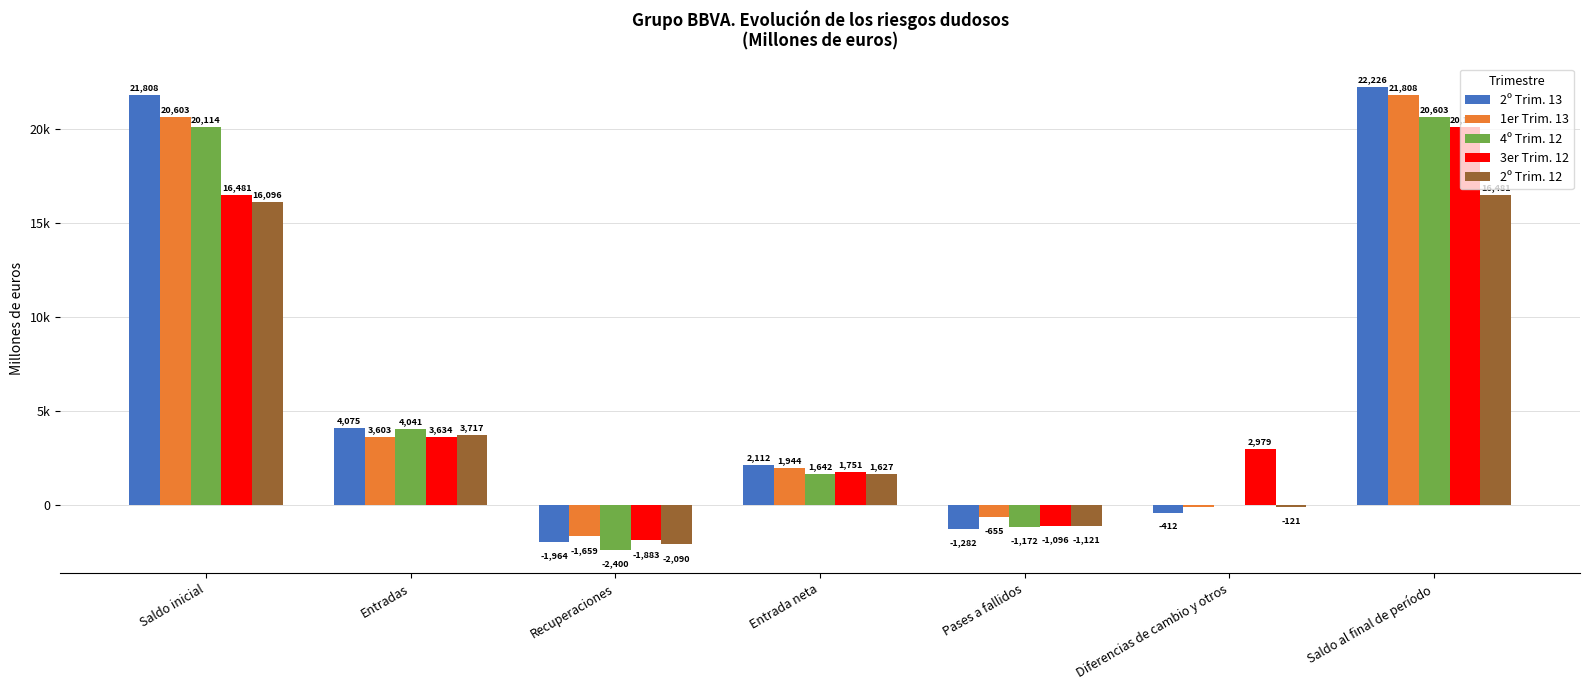

Reading left to right, what are all the values shown in this chart?

2º Trim. 13: Saldo inicial=21808.4	Entradas=4075.4	Recuperaciones=-1963.7	Entrada neta=2111.6	Pases a fallidos=-1281.6	Diferencias de cambio y otros=-412.2	Saldo al final de período=22226.2
1er Trim. 13: Saldo inicial=20603.4	Entradas=3603.4	Recuperaciones=-1659.0	Entrada neta=1944.4	Pases a fallidos=-655.1	Diferencias de cambio y otros=-84.3	Saldo al final de período=21808.4
4º Trim. 12: Saldo inicial=20114.1	Entradas=4041.4	Recuperaciones=-2399.8	Entrada neta=1641.6	Pases a fallidos=-1171.8	Diferencias de cambio y otros=19.5	Saldo al final de período=20603.4
3er Trim. 12: Saldo inicial=16481.0	Entradas=3633.9	Recuperaciones=-1883.4	Entrada neta=1750.5	Pases a fallidos=-1096.3	Diferencias de cambio y otros=2978.8	Saldo al final de período=20114.1
2º Trim. 12: Saldo inicial=16096.2	Entradas=3717.0	Recuperaciones=-2090.3	Entrada neta=1626.7	Pases a fallidos=-1120.7	Diferencias de cambio y otros=-121.1	Saldo al final de período=16481.0